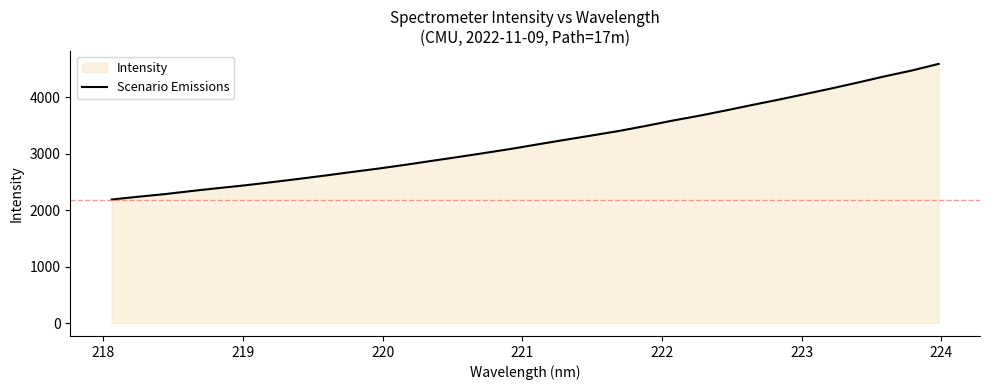

What is the minimum value shown in the chart?

2188.8